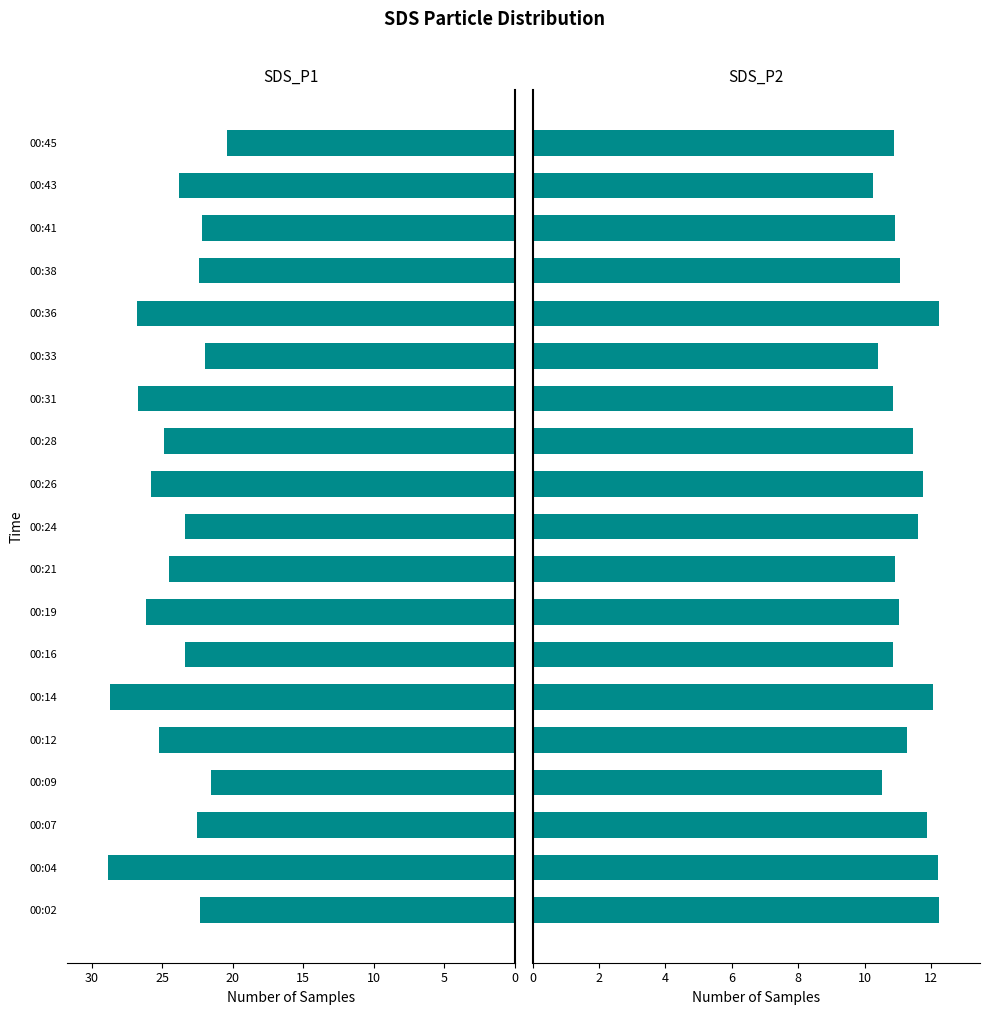

What is the lowest value of the SDS_P1 series?

20.4